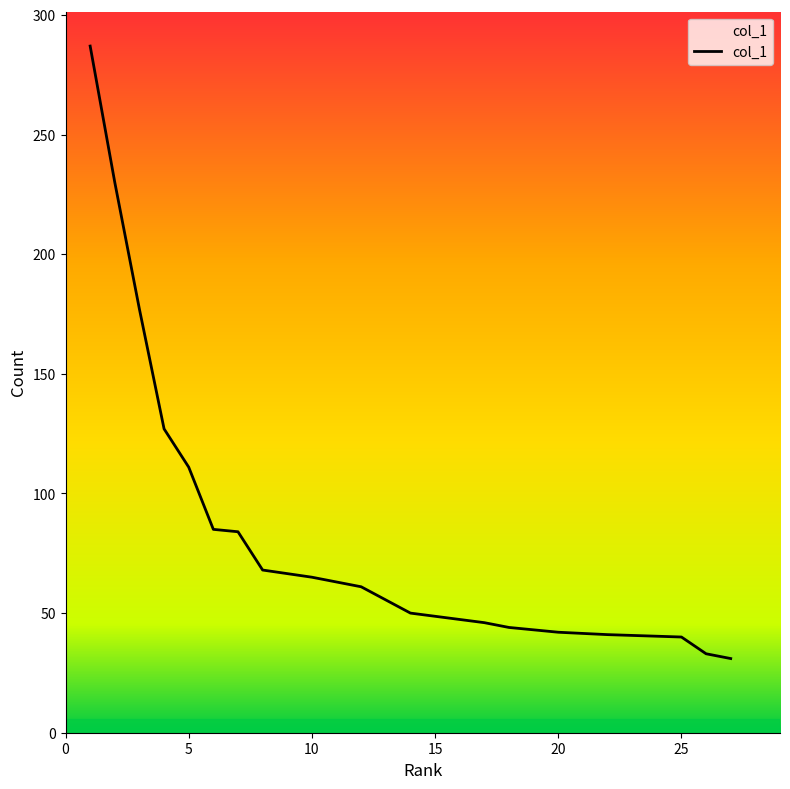

Count the number of data series in this chart.

1